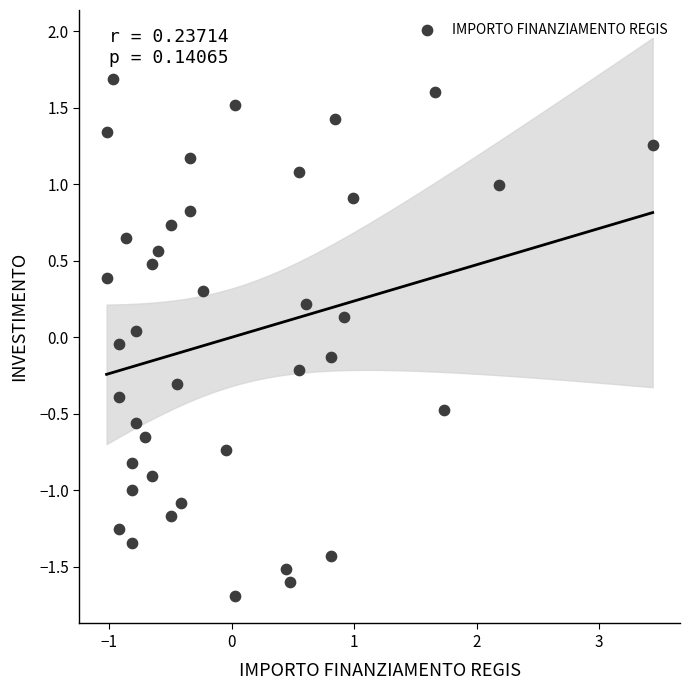

What is the range of Y values (max minus min)?

3.4